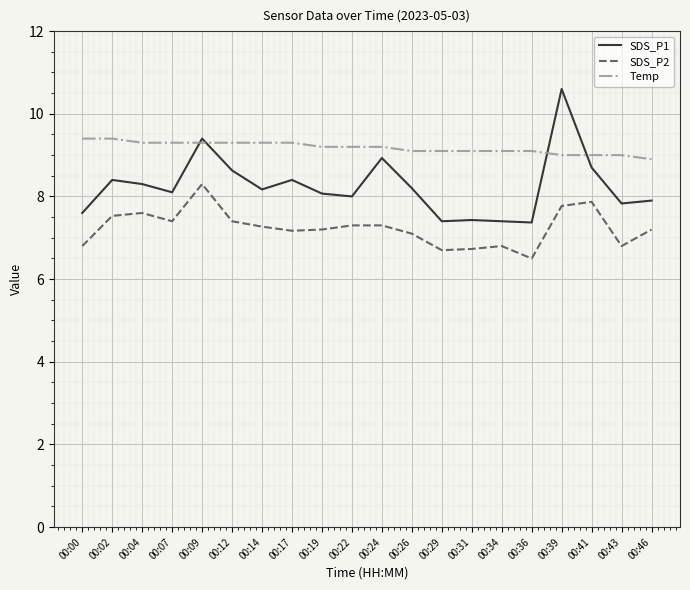

At how many categories does at least one series exceed 8?

20